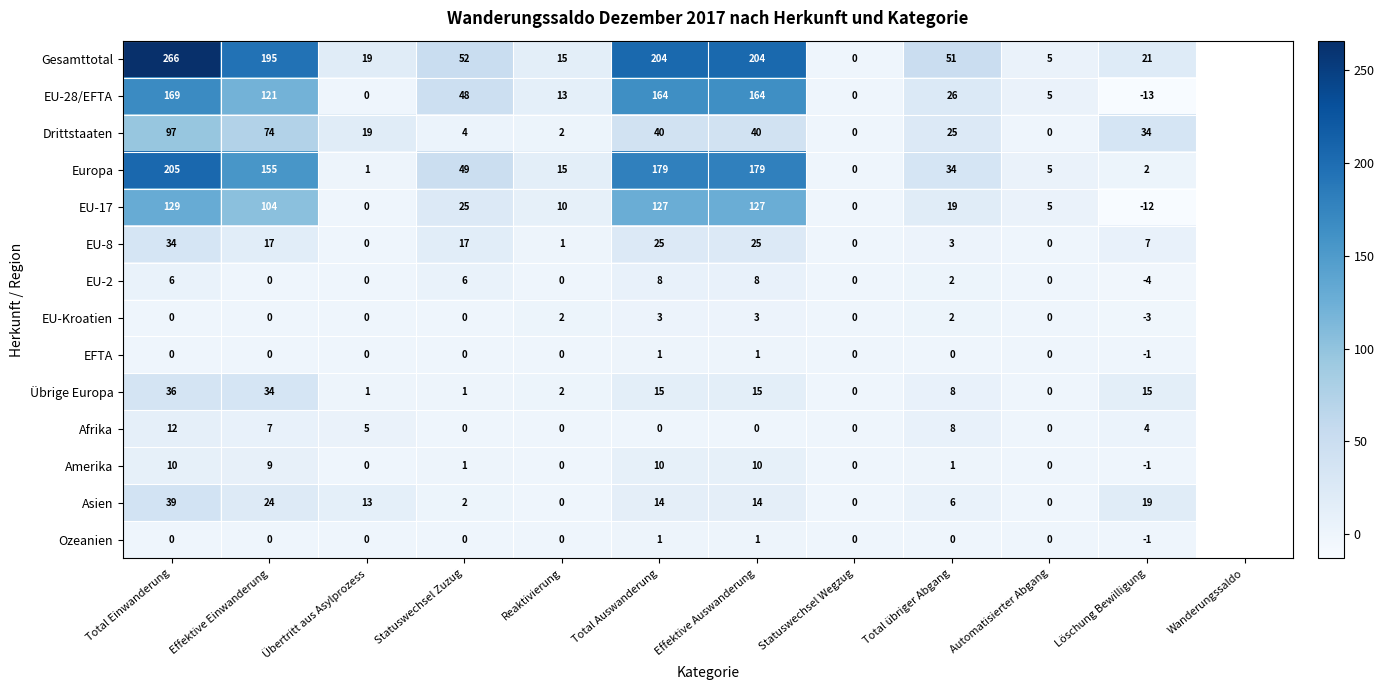

At which category is the sum across all series the highest?

Total Einwanderung